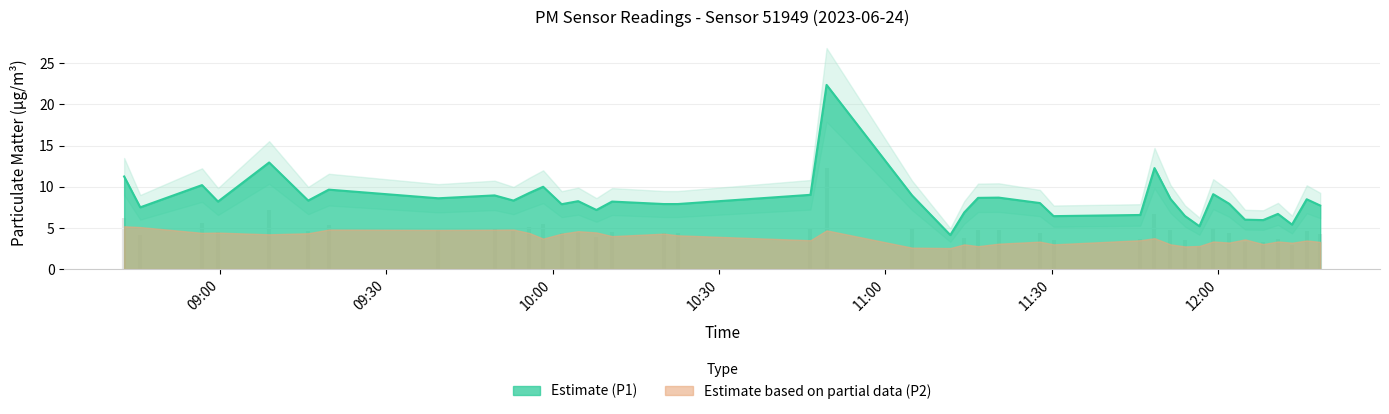

Where is the first local maximum?

2023-06-24T08:56:49